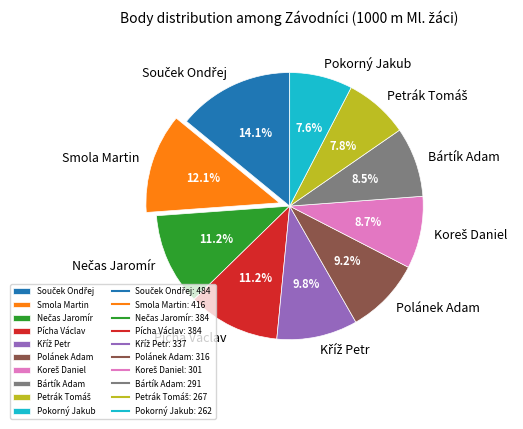

Between Polánek Adam and Bártík Adam, which is larger?

Polánek Adam